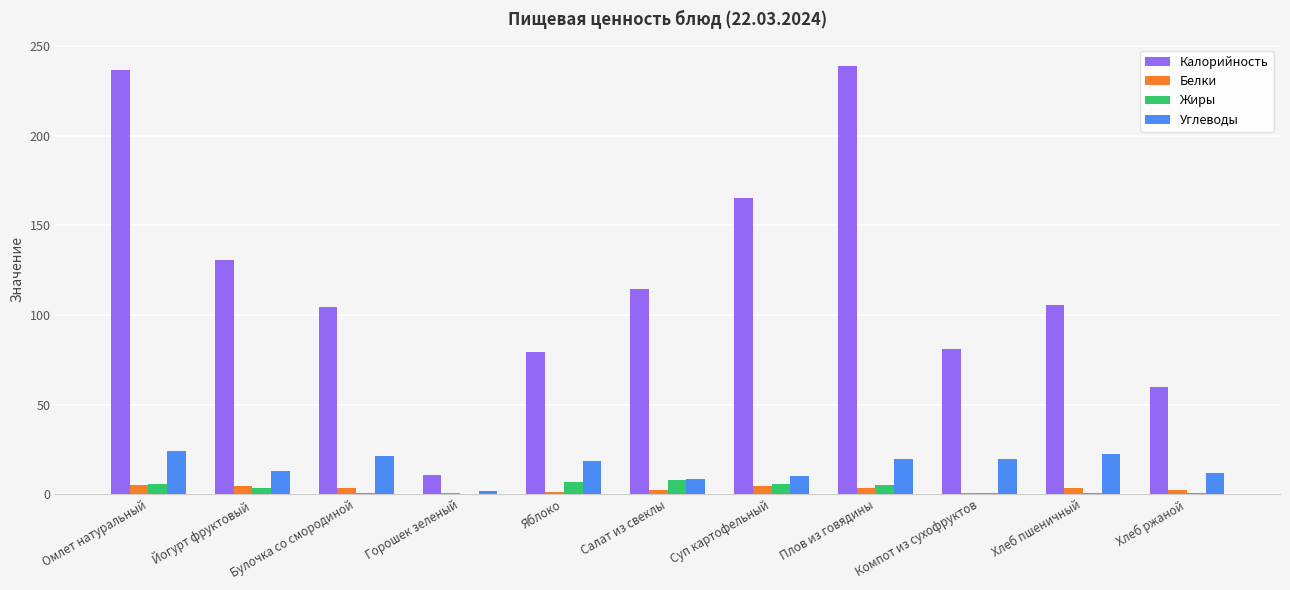

What is the sum of all Жиры values?

36.9